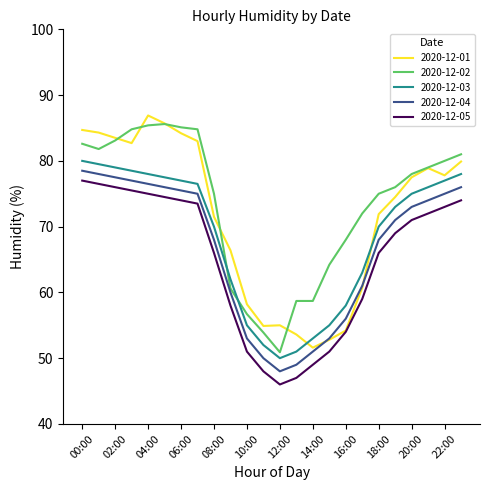

What is the highest value of the 2020-12-01 series?

86.9